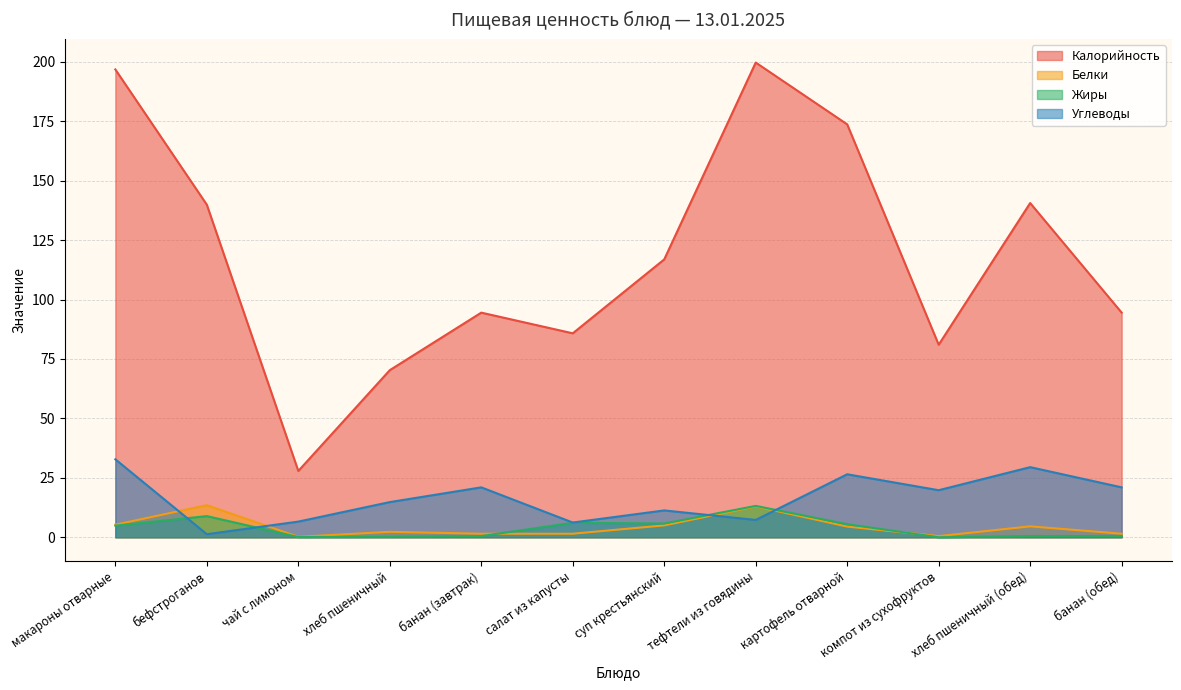

Reading left to right, list all the values displayed in this chart.

Калорийность: макароны отварные=196.8	бефстроганов=139.9	чай с лимоном=27.9	хлеб пшеничный=70.3	банан (завтрак)=94.5	салат из капусты=85.8	суп крестьянский=116.9	тефтели из говядины=199.7	картофель отварной=173.7	компот из сухофруктов=81.0	хлеб пшеничный (обед)=140.6	банан (обед)=94.5
Белки: макароны отварные=5.3	бефстроганов=13.5	чай с лимоном=0.2	хлеб пшеничный=2.3	банан (завтрак)=1.5	салат из капусты=1.5	суп крестьянский=5.0	тефтели из говядины=13.0	картофель отварной=4.5	компот из сухофруктов=0.5	хлеб пшеничный (обед)=4.6	банан (обед)=1.5
Жиры: макароны отварные=4.9	бефстроганов=8.9	чай с лимоном=0.1	хлеб пшеничный=0.2	банан (завтрак)=0.5	салат из капусты=6.1	суп крестьянский=5.8	тефтели из говядины=13.2	картофель отварной=5.5	компот из сухофруктов=0.0	хлеб пшеничный (обед)=0.5	банан (обед)=0.5
Углеводы: макароны отварные=32.8	бефстроганов=1.3	чай с лимоном=6.6	хлеб пшеничный=14.8	банан (завтрак)=21.0	салат из капусты=6.2	суп крестьянский=11.3	тефтели из говядины=7.3	картофель отварной=26.5	компот из сухофруктов=19.8	хлеб пшеничный (обед)=29.5	банан (обед)=21.0